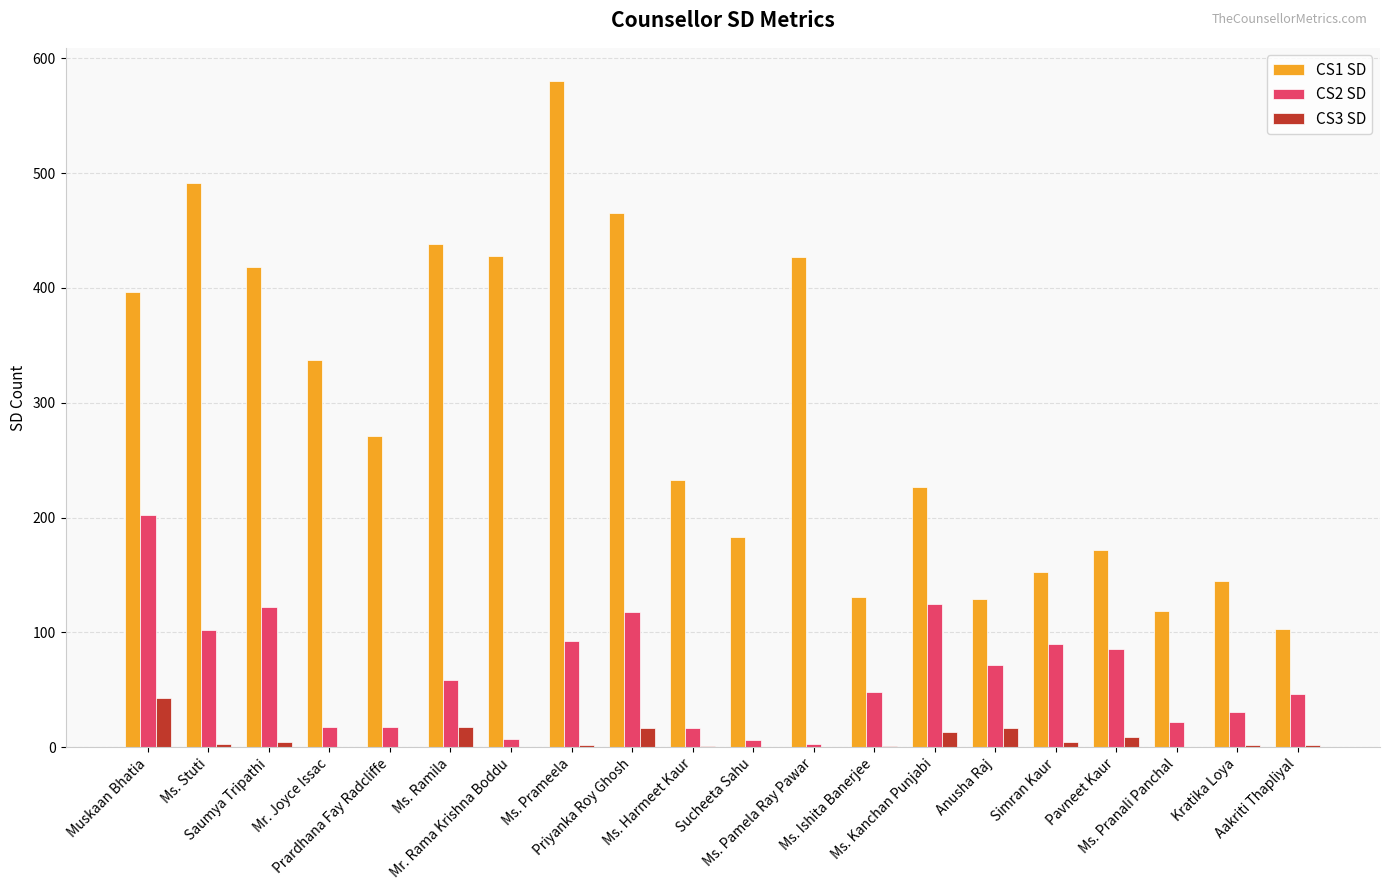

What is the greatest value displayed?

580